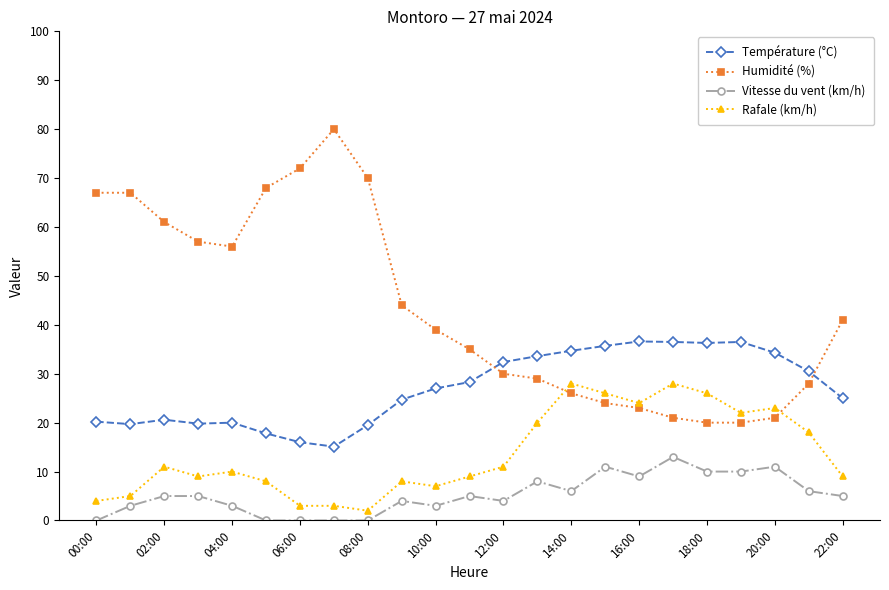

Which series has the largest range (max minus min)?

Humidité (%)